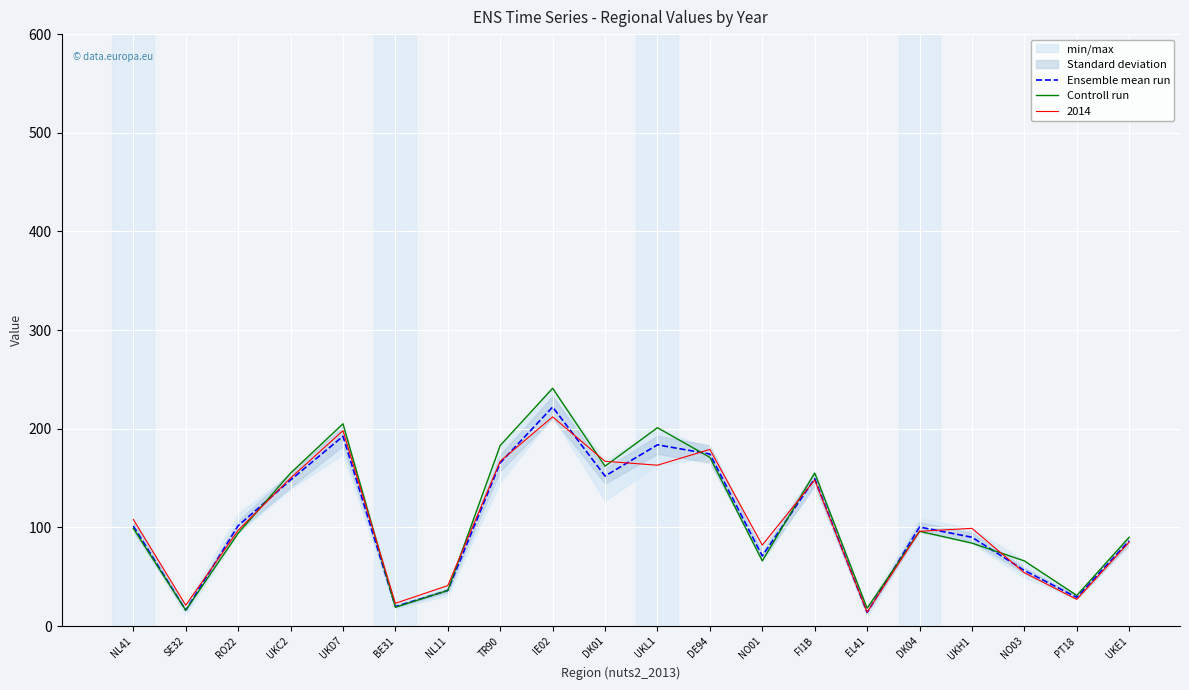

Rank the series by their average value, from highest to lowest.

Controll run, Ensemble mean run